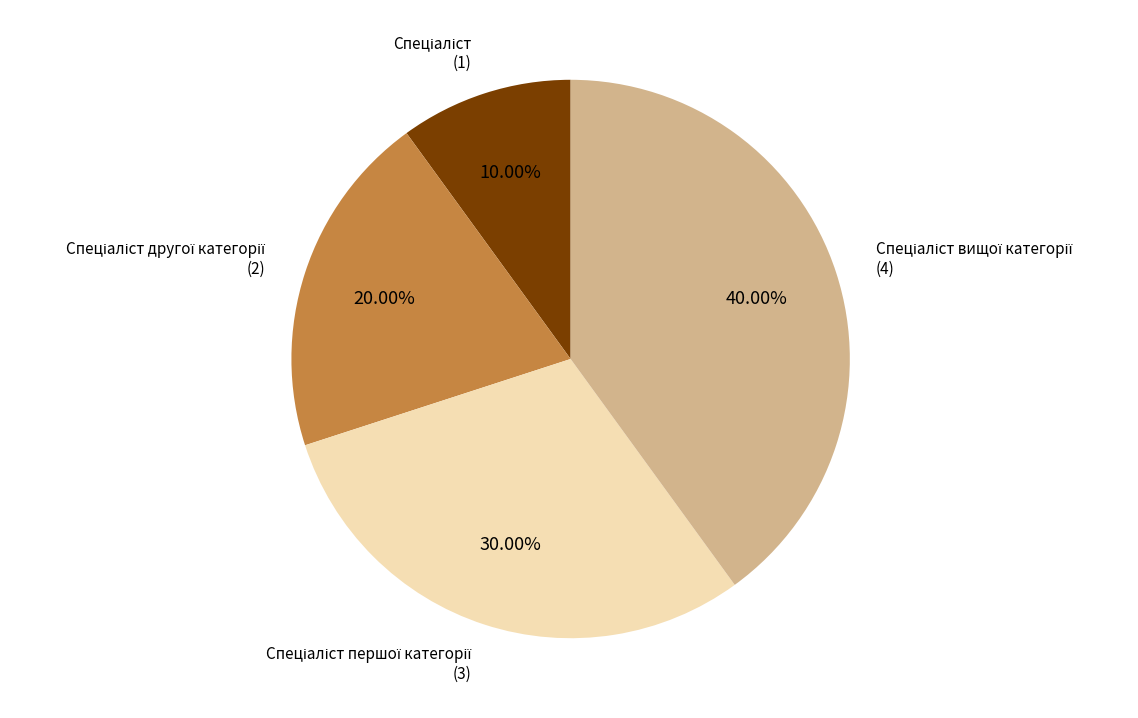

To the nearest percent, what is the average slice percentage?

25%